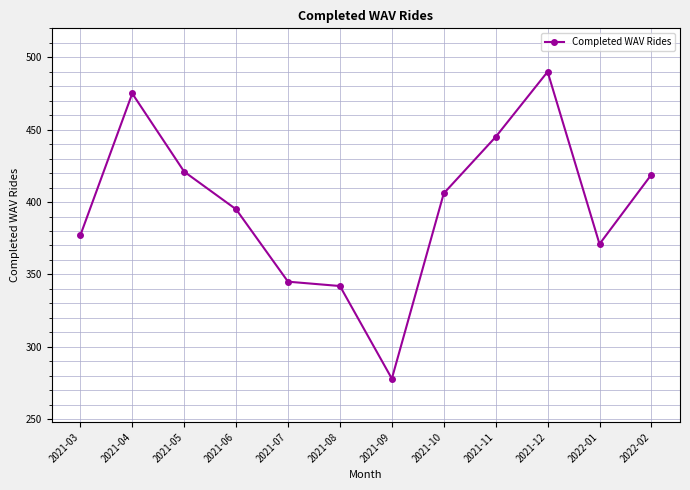

What is the average value?

397